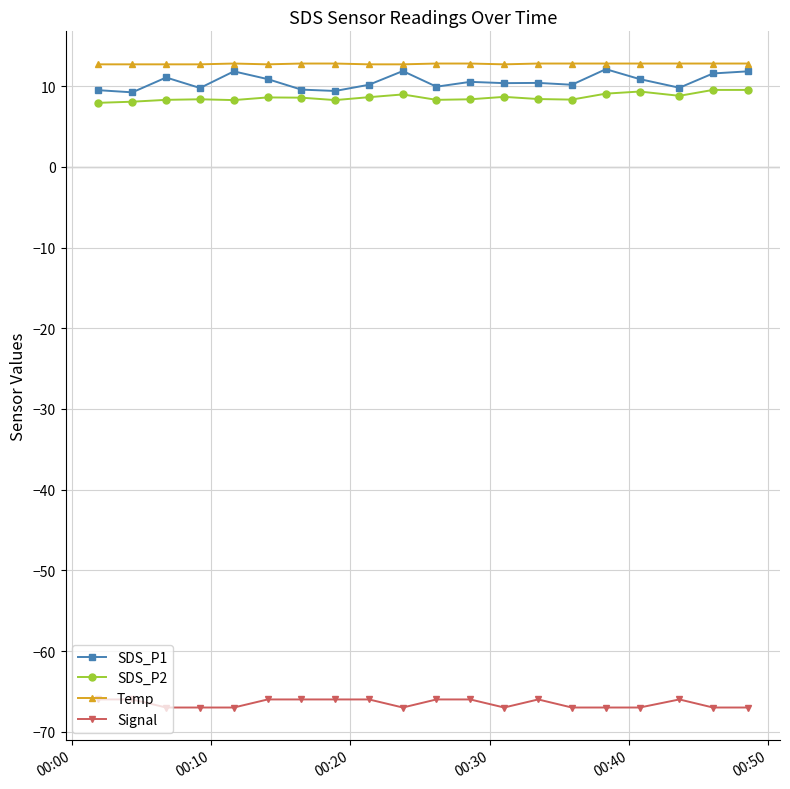

True or false: SDS_P1 has more than 2 points higher than both neighbors.

True